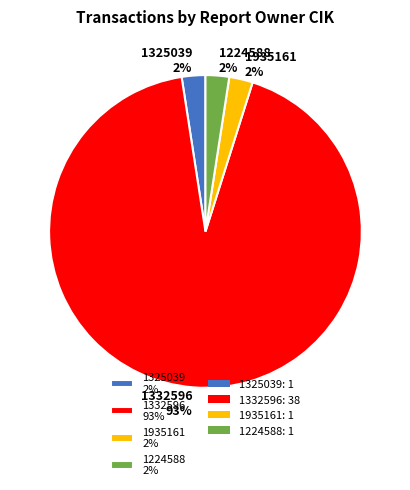

To the nearest percent, what percentage of the pie is 1325039 2%?

2%